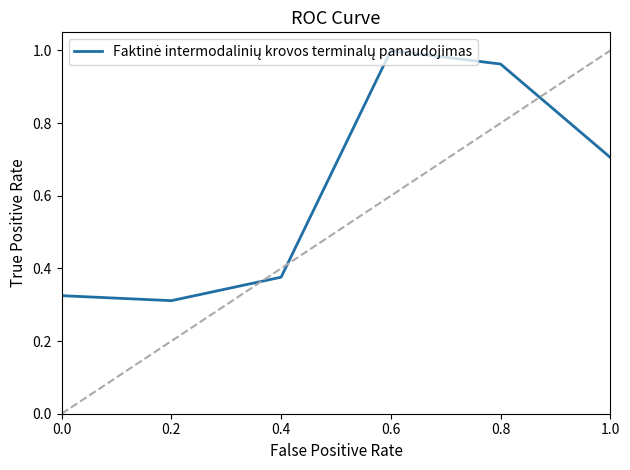

What is the sum of all values?

3.7